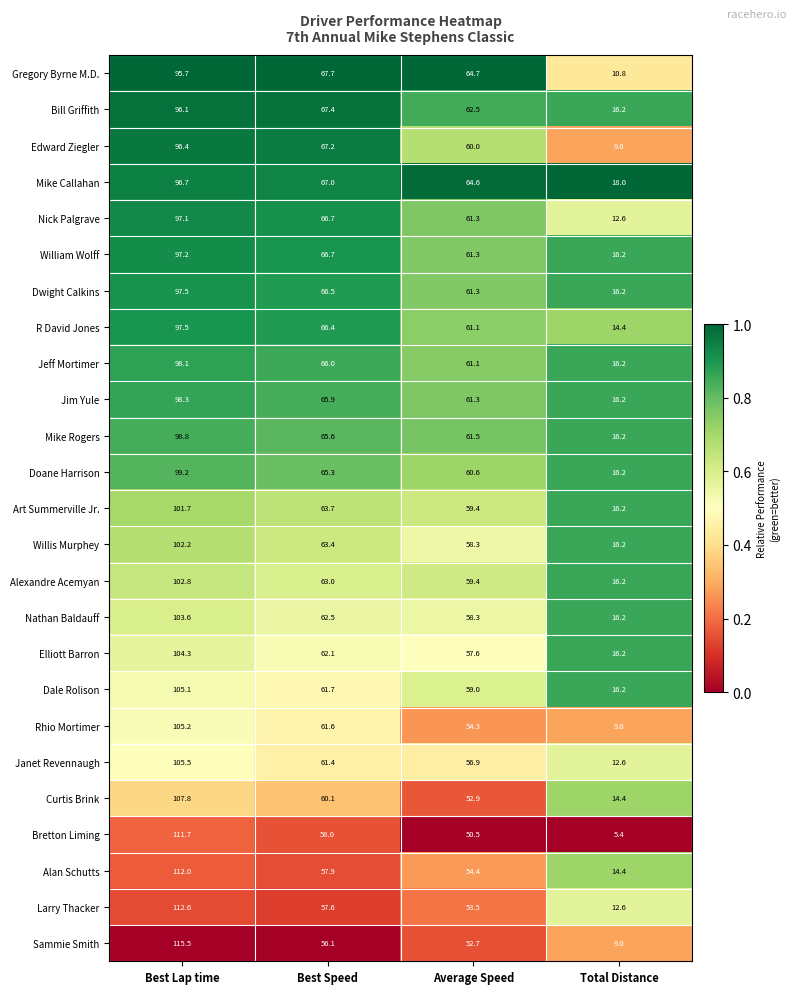

Rank the categories by Larry Thacker value from lowest to highest.

Total Distance, Average Speed, Best Speed, Best Lap time